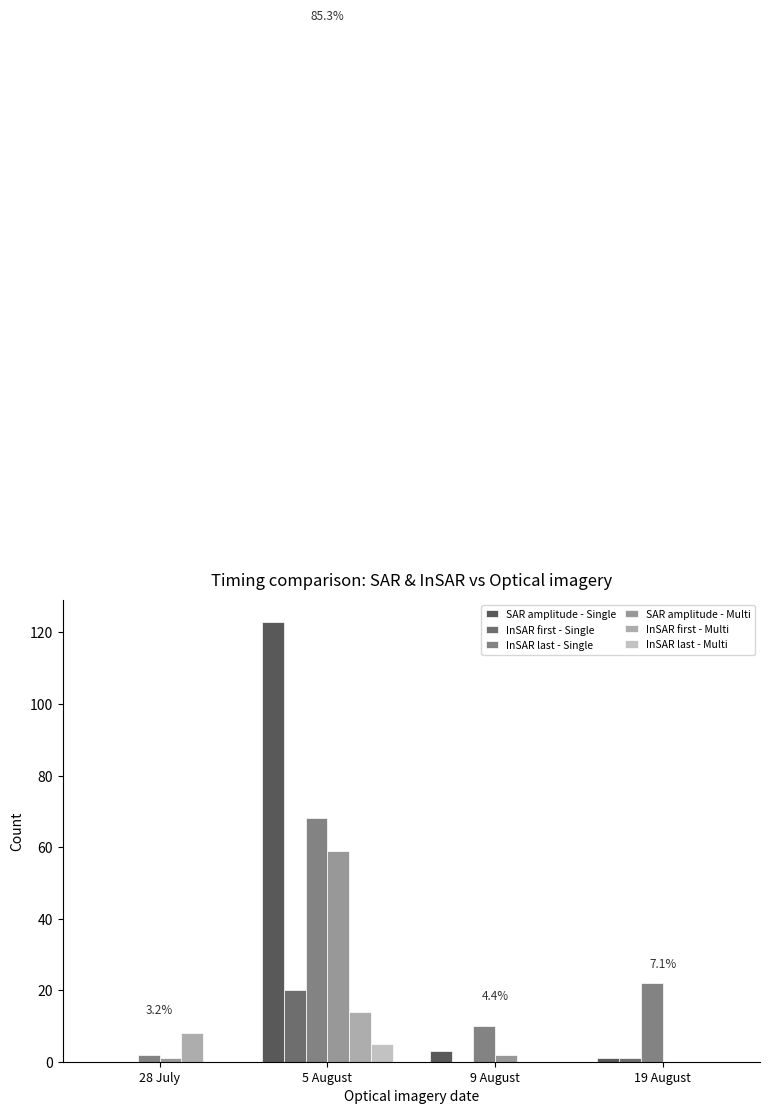

Reading left to right, list all the values displayed in this chart.

SAR amplitude - Single: 28 July=0	5 August=123	9 August=3	19 August=1
InSAR first - Single: 28 July=0	5 August=20	9 August=0	19 August=1
InSAR last - Single: 28 July=2	5 August=68	9 August=10	19 August=22
SAR amplitude - Multi: 28 July=1	5 August=59	9 August=2	19 August=0
InSAR first - Multi: 28 July=8	5 August=14	9 August=0	19 August=0
InSAR last - Multi: 28 July=0	5 August=5	9 August=0	19 August=0